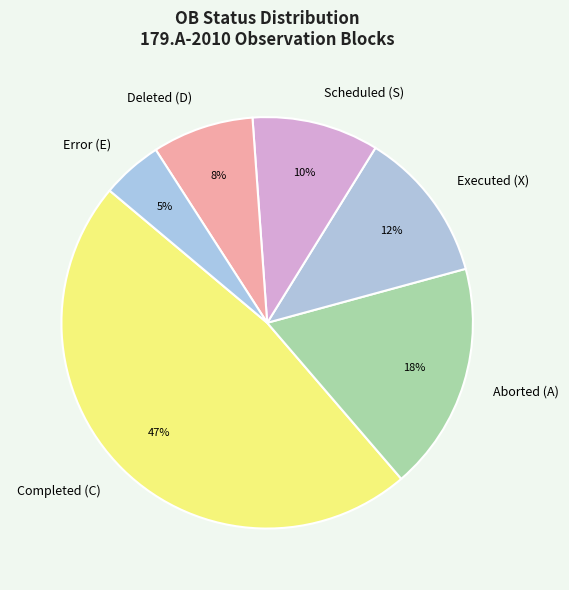

What percentage is the Error (E) slice, to the nearest percent?

5%